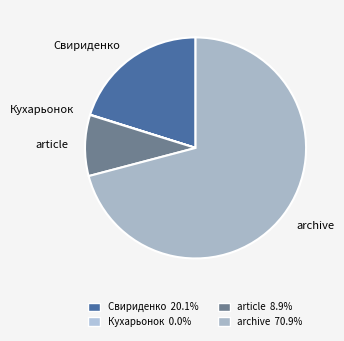

Do archive and Свириденко together represent more than half of the pie?

Yes